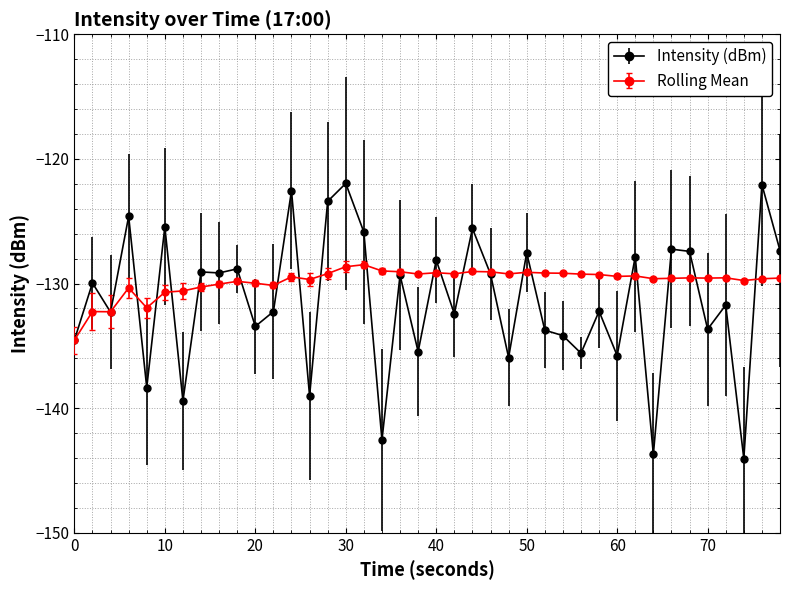

What is the highest value of the Rolling Mean series?

-128.5